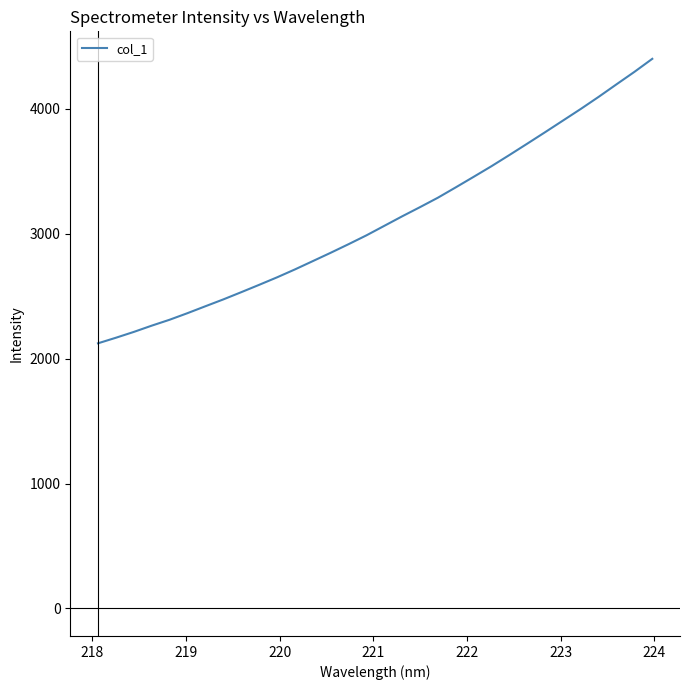

What is the difference between the maximum and minimum values?

2276.2